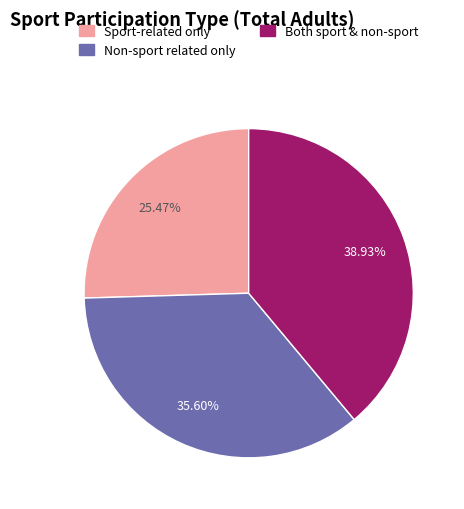

Is the sum of Non-sport related only and Sport-related only greater than half?

Yes